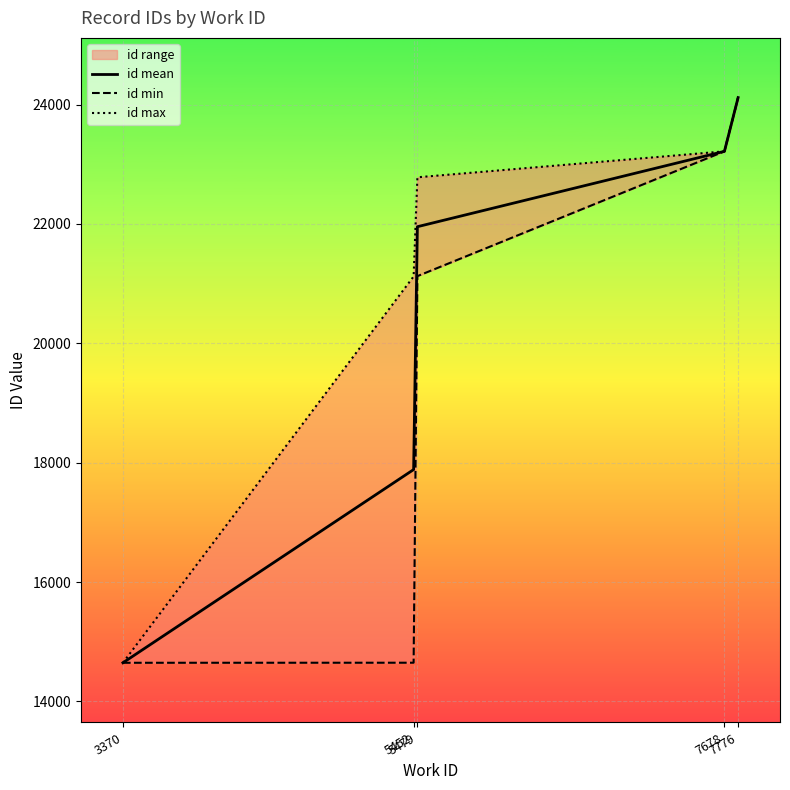

At how many categories does at least one series exceed 18568?

4